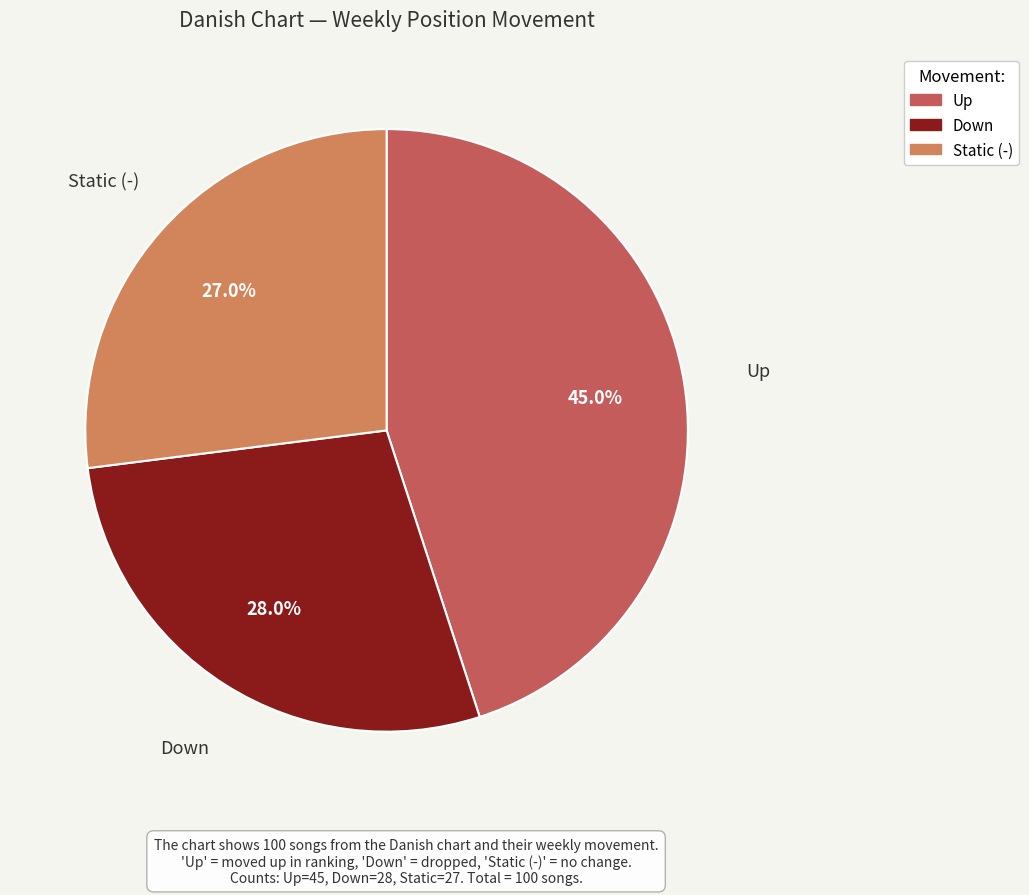

Does any single category account for the majority?

No